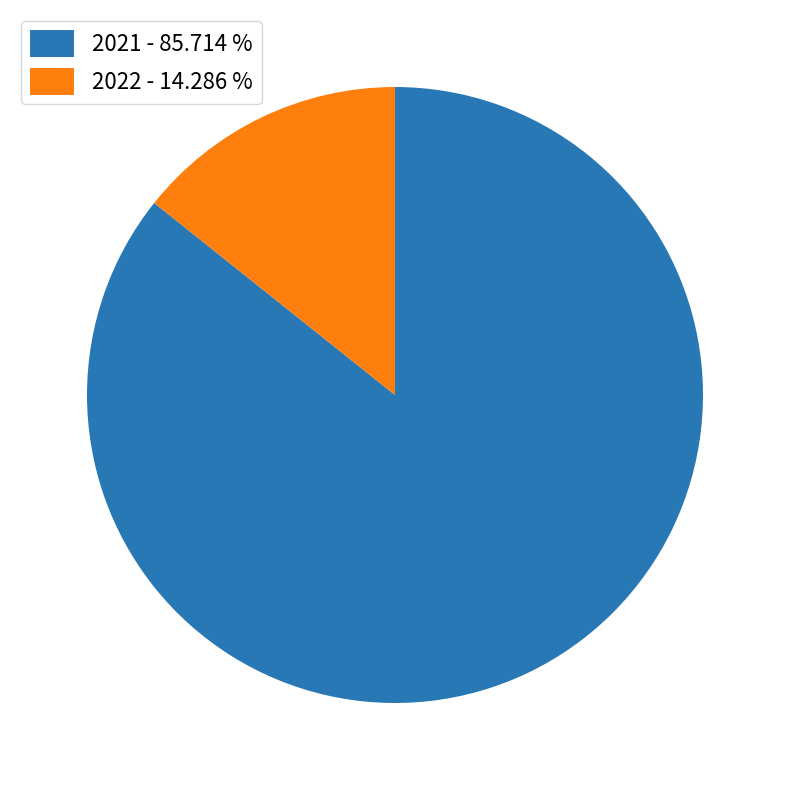

Which has a higher value, 2021 - 85.714 % or 2022 - 14.286 %?

2021 - 85.714 %